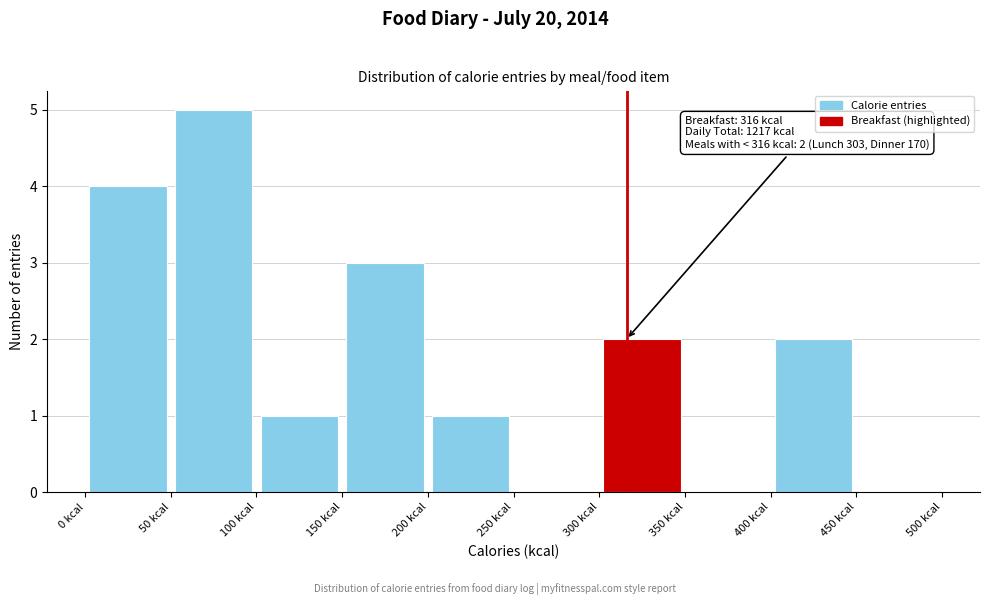

Which range on the x-axis has the tallest bar?

50 to 100